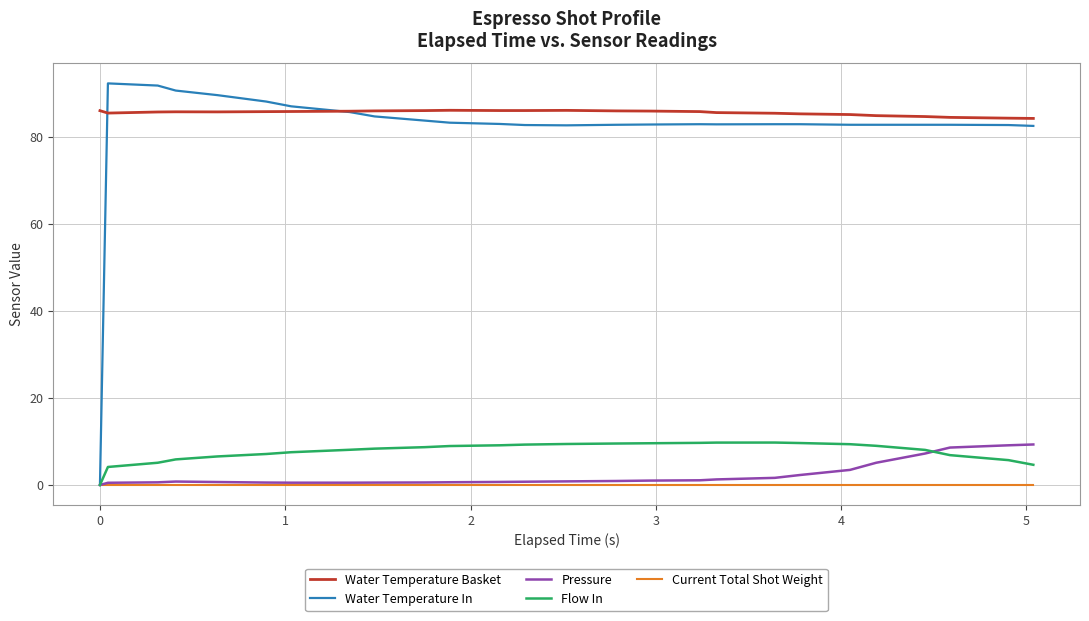

Which series has the largest range (max minus min)?

Water Temperature In